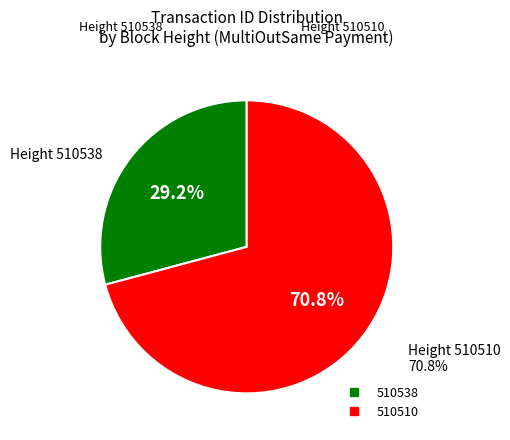

Is there any slice that represents more than half of the pie?

Yes